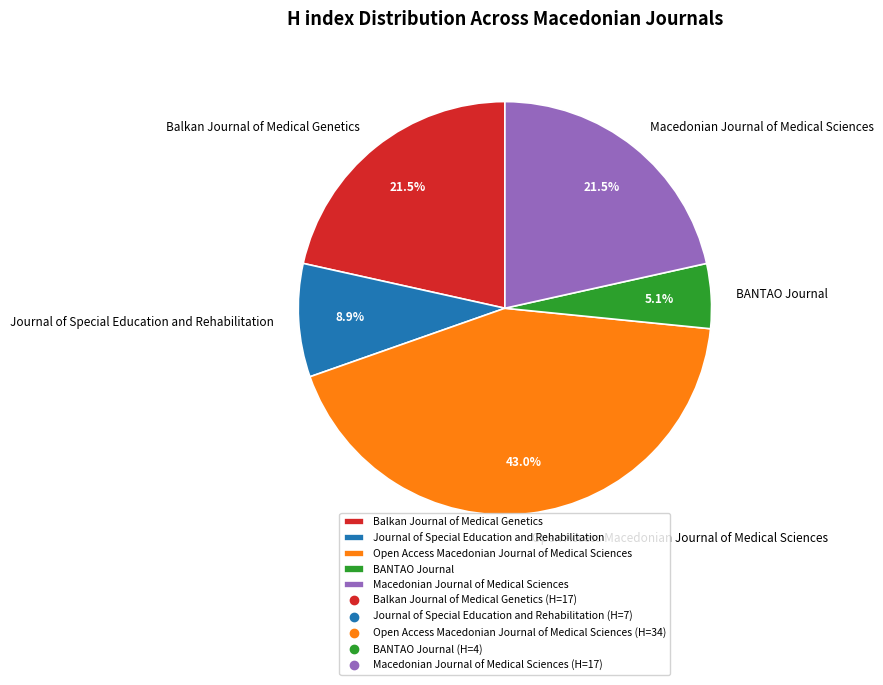

Does Macedonian Journal of Medical Sciences account for over 50% of the chart?

No